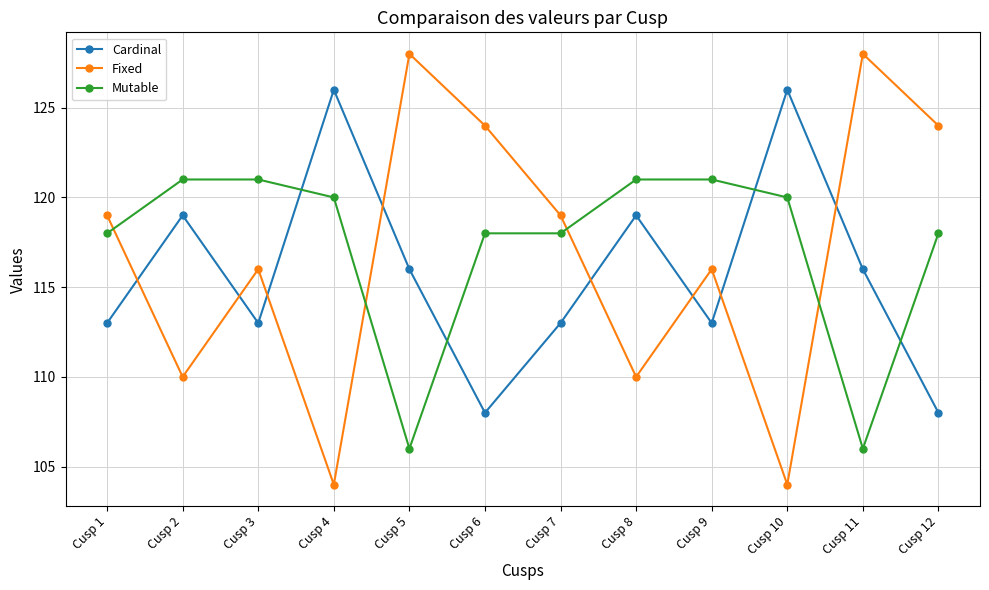

Count the Fixed values in the range 110 to 124.

8